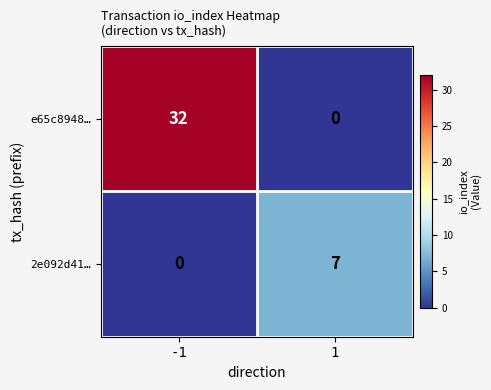

Rank the categories by 2e092d41… value from lowest to highest.

-1, 1